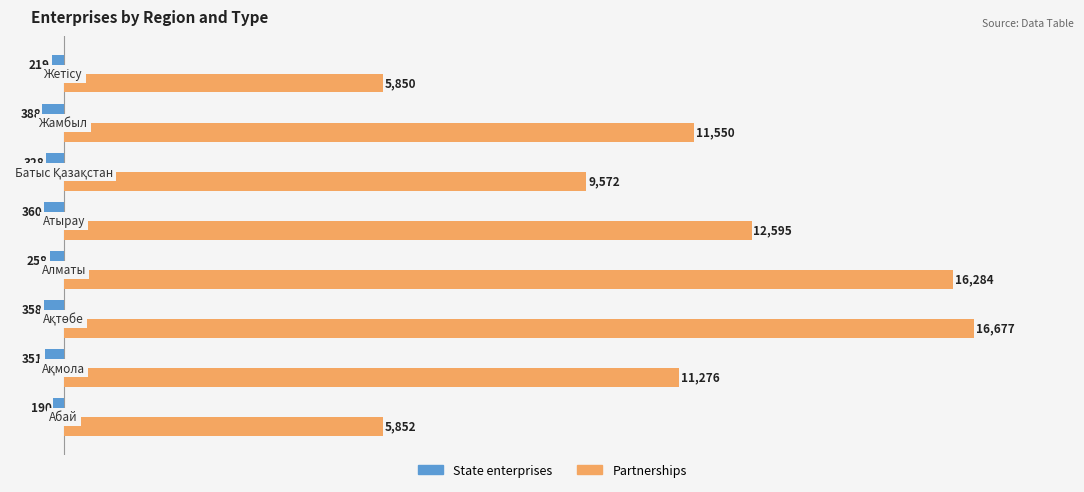

Which series has the largest total across all categories?

Partnerships